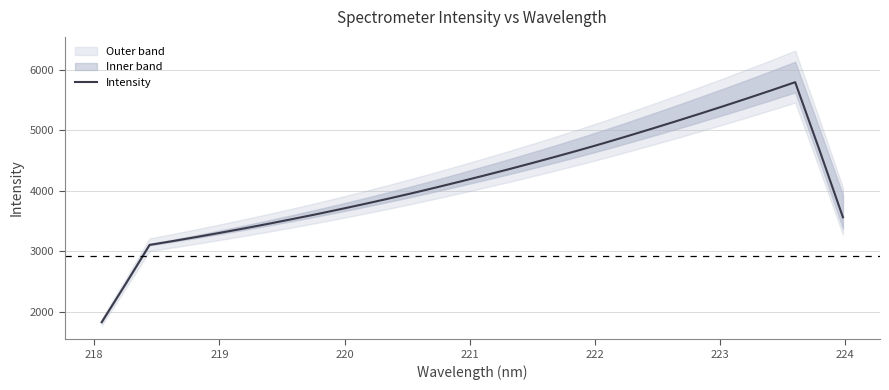

Does the chart have visible grid lines?

Yes